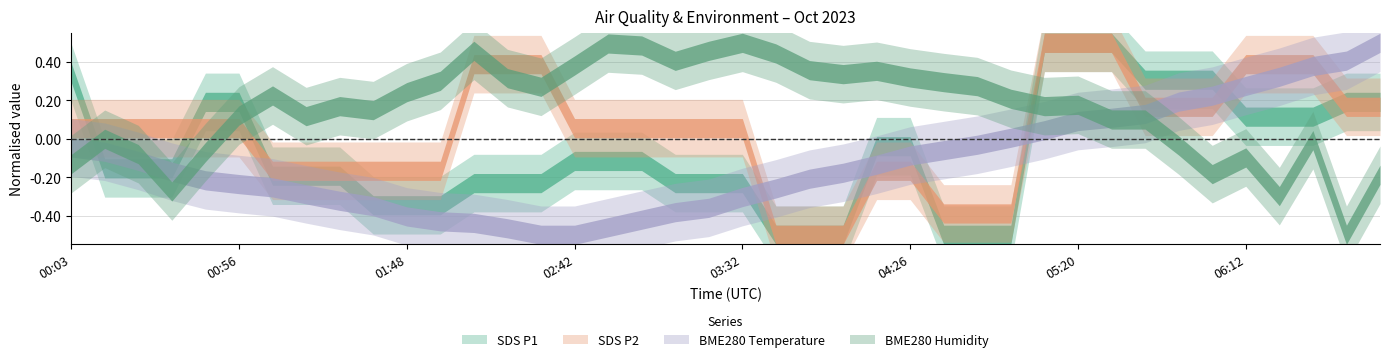

How many categories are shown in the chart?

40